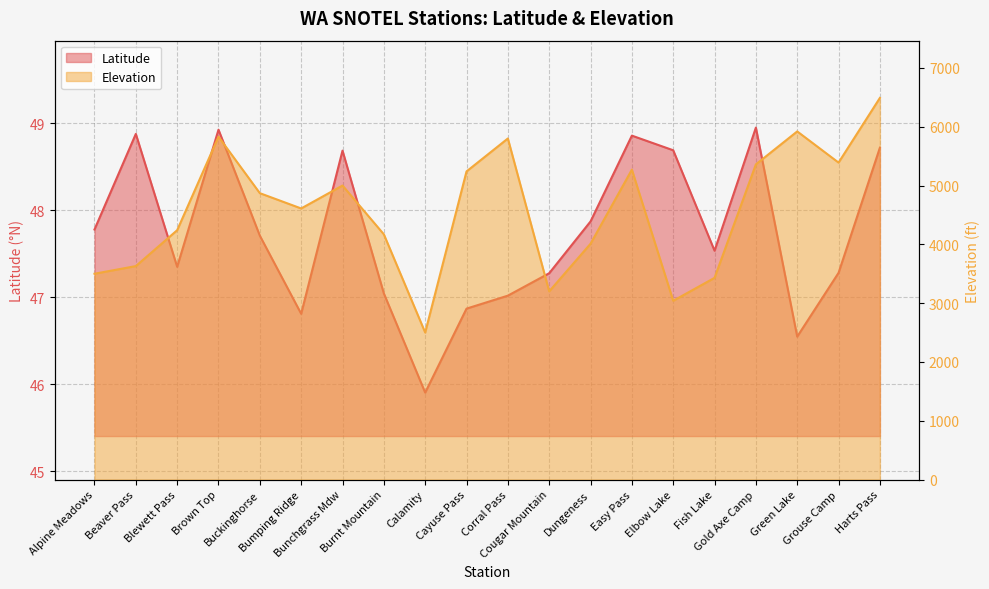

What is the label of the 7th point from the right?

Easy Pass